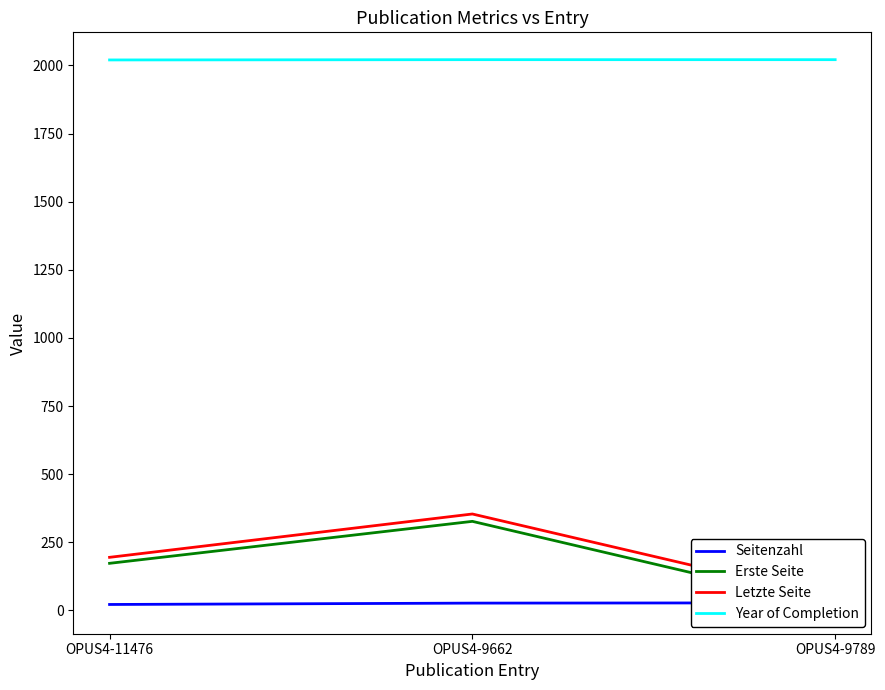

Rank the categories by Year of Completion value from lowest to highest.

OPUS4-11476, OPUS4-9662, OPUS4-9789